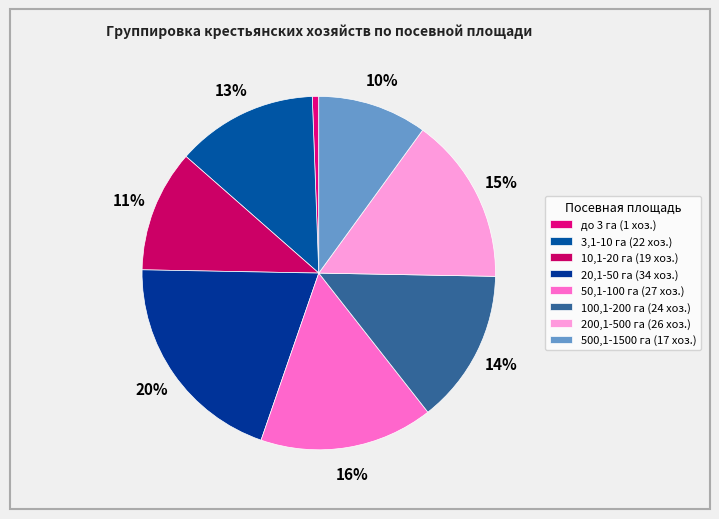

Is it true that 3,1-10 га is 3% of the pie?

False